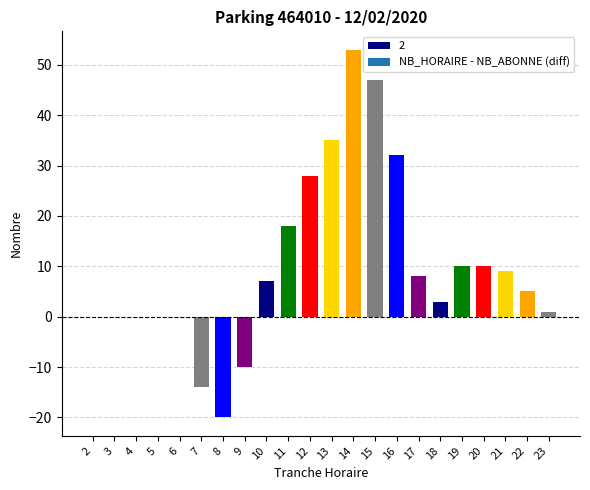

Which category has the highest value across all series?

14